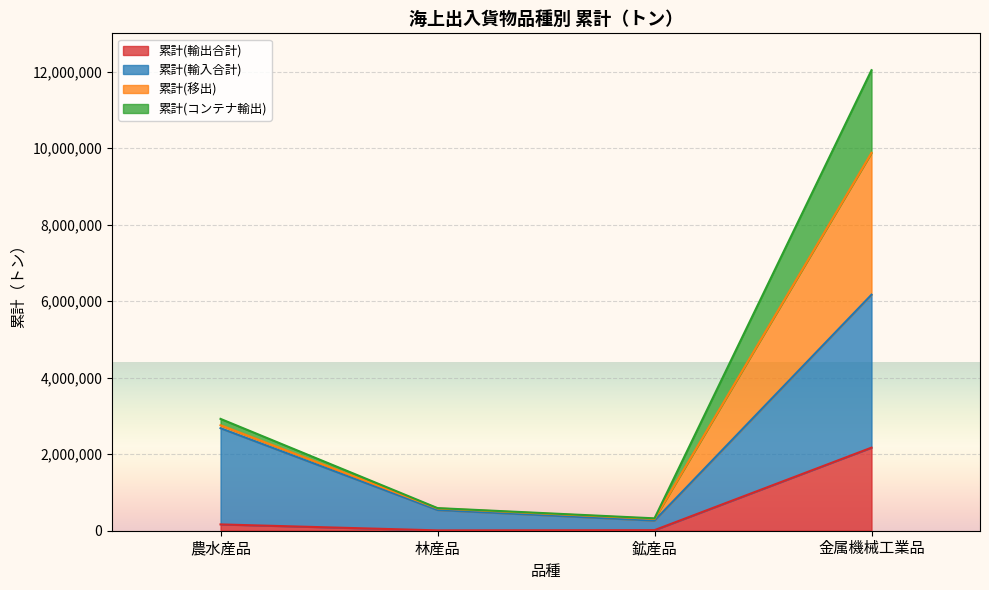

What is the maximum value for 累計(輸入合計)?

3996382